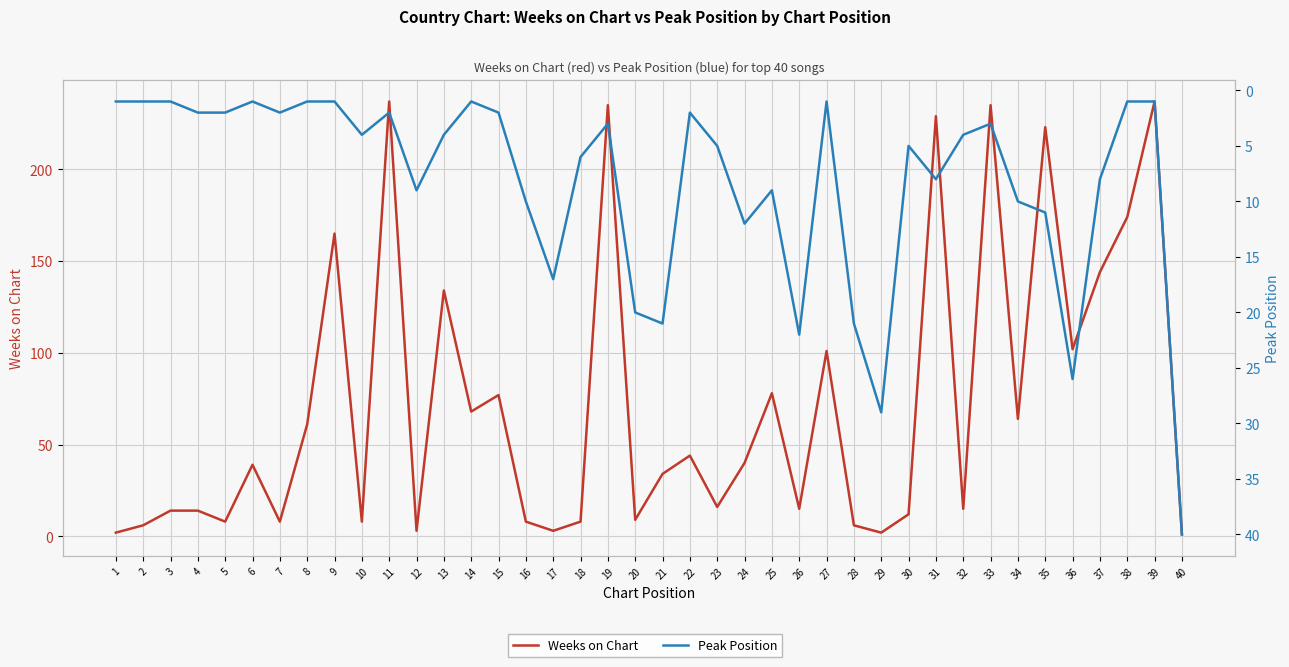

The value of Peak Position at 6 is 1. True or false?

False